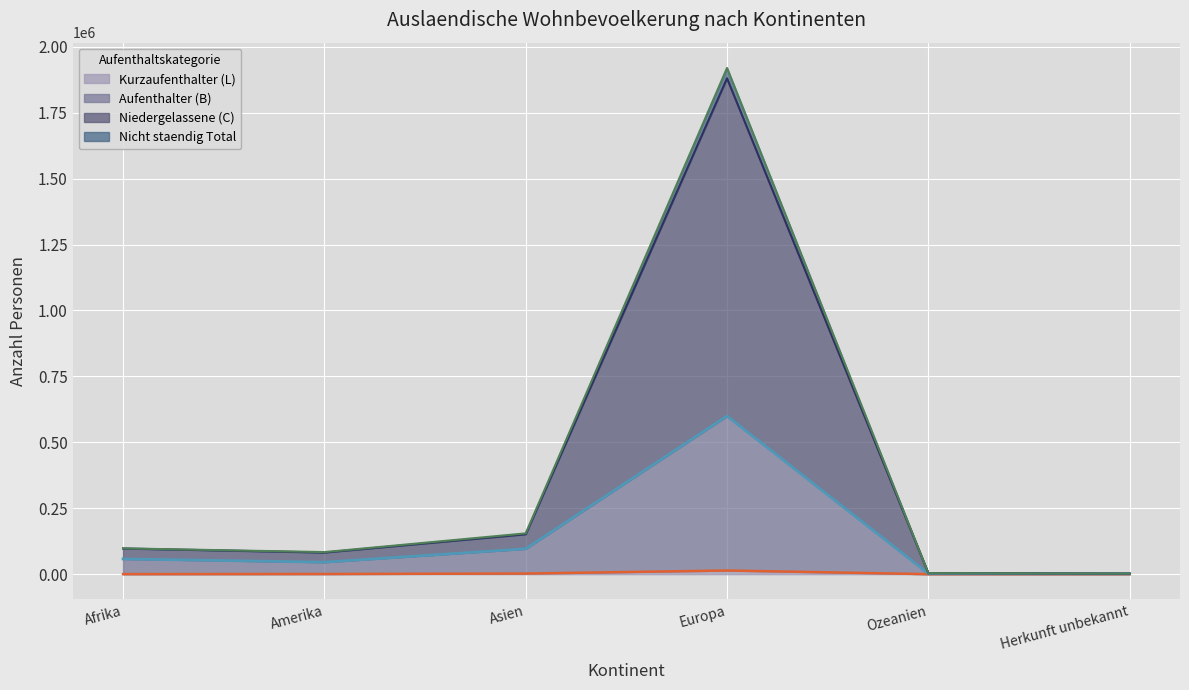

Where does the Aufenthalter (B) series first go above 57759?

Asien